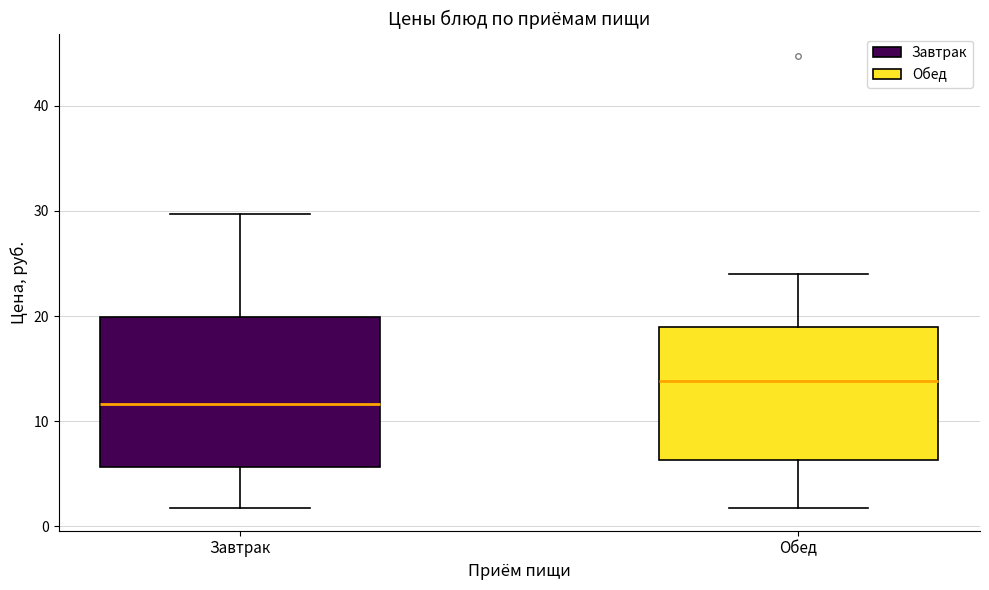

Comparing the boxes themselves (not the whiskers), which one is the tallest?

Завтрак